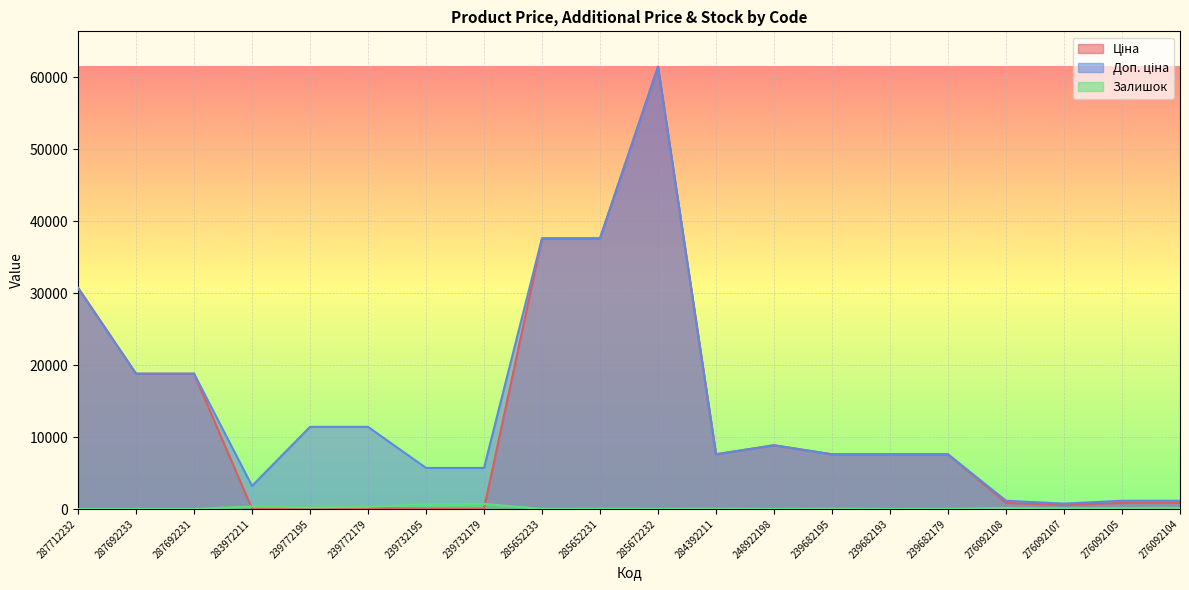

What is the difference between the Залишок values at 276092104 and 276092105?

16.0